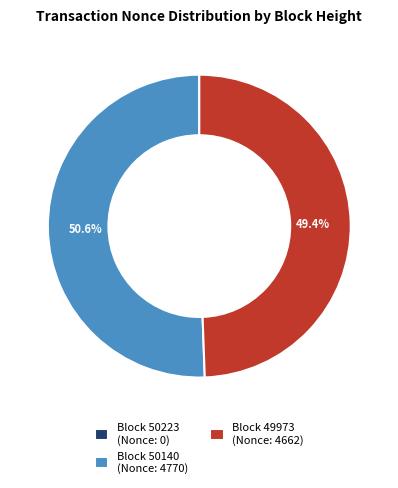

Approximately how many times larger is the value at Block 49973 (Nonce: 4662) compared to Block 50140 (Nonce: 4770)?

1.0